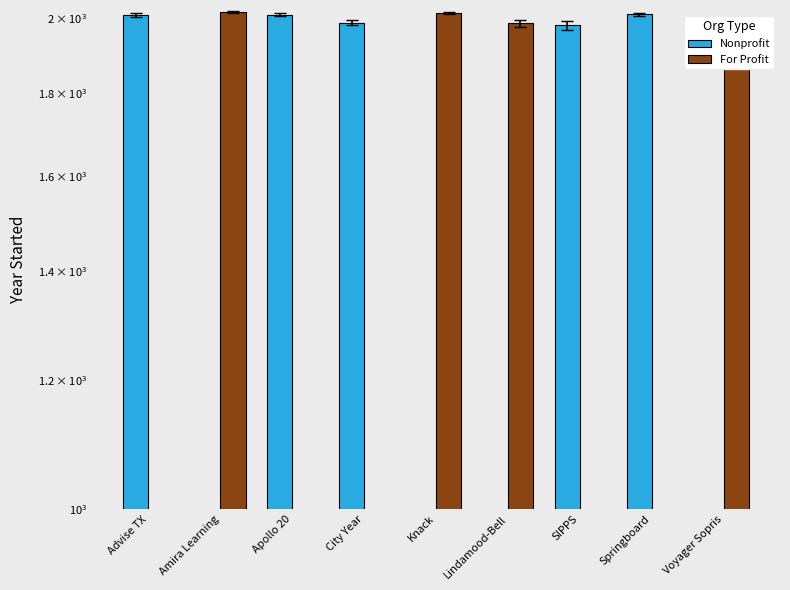

What are all the series names shown in the legend?

Nonprofit, For Profit